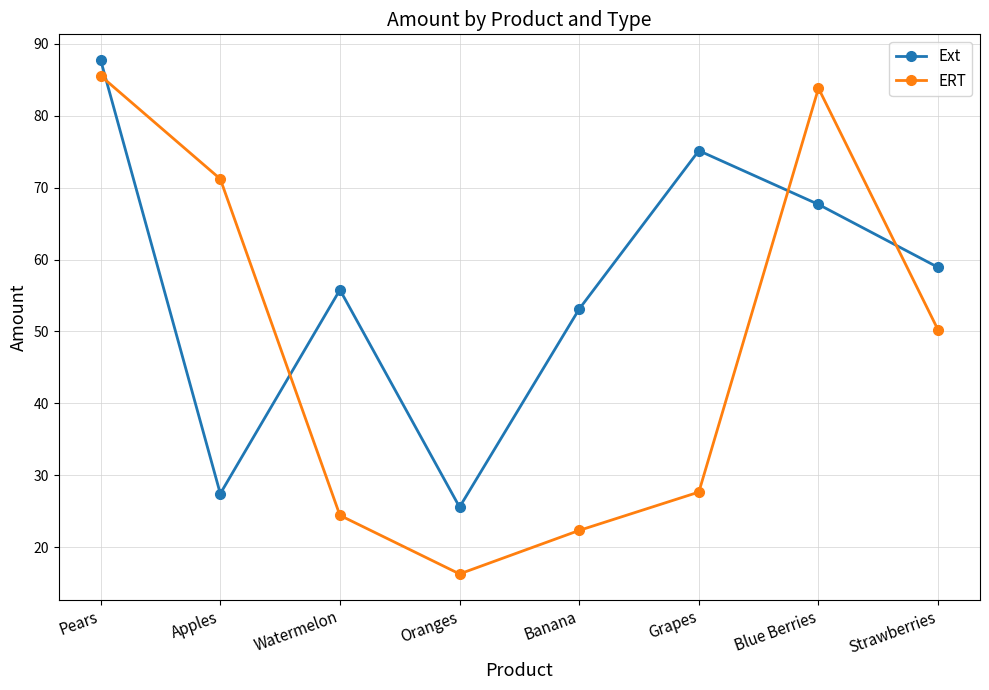

Reading left to right, list all the values displayed in this chart.

Ext: Pears=87.7	Apples=27.5	Watermelon=55.8	Oranges=25.6	Banana=53.1	Grapes=75.1	Blue Berries=67.7	Strawberries=58.9
ERT: Pears=85.5	Apples=71.2	Watermelon=24.4	Oranges=16.3	Banana=22.3	Grapes=27.7	Blue Berries=83.8	Strawberries=50.2